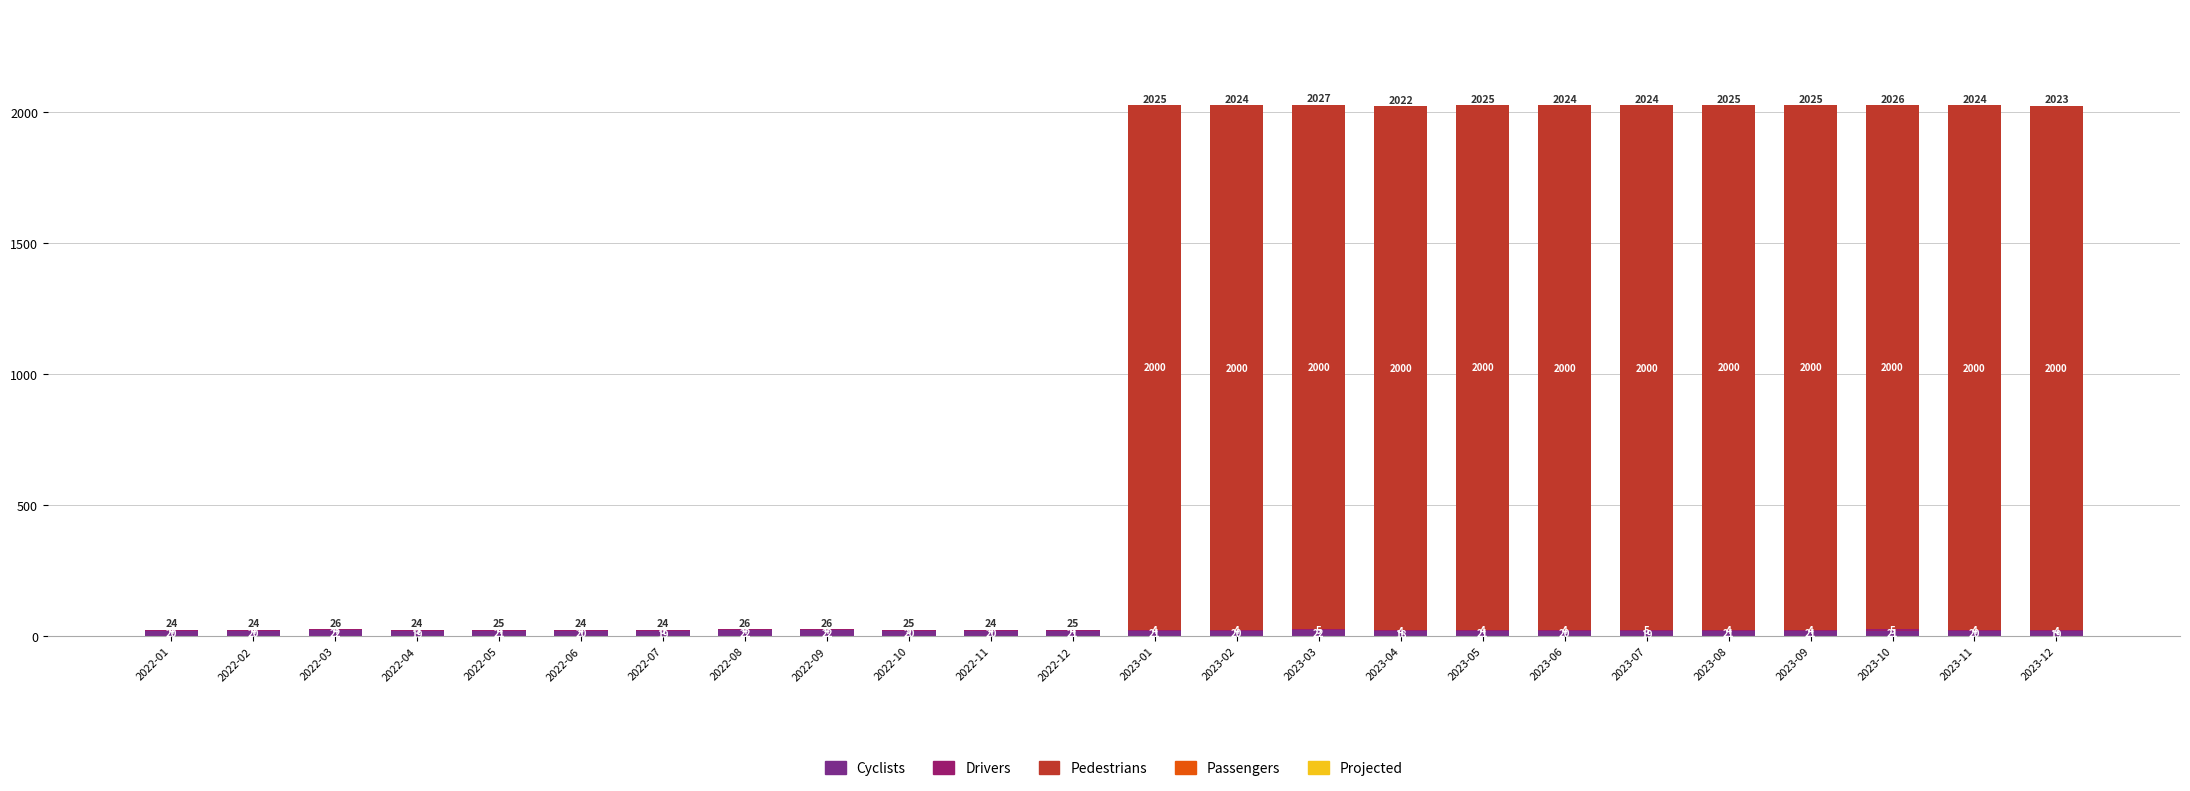

Count the number of categories in the chart.

24